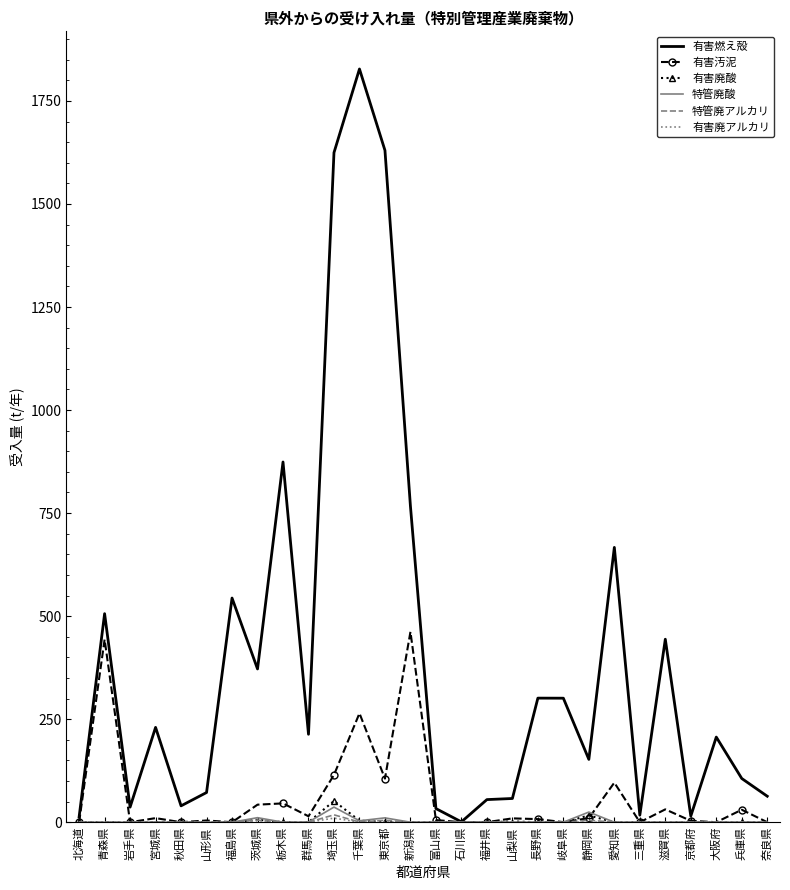

What is the spread (max minus min) of values at 奈良県?

63.0